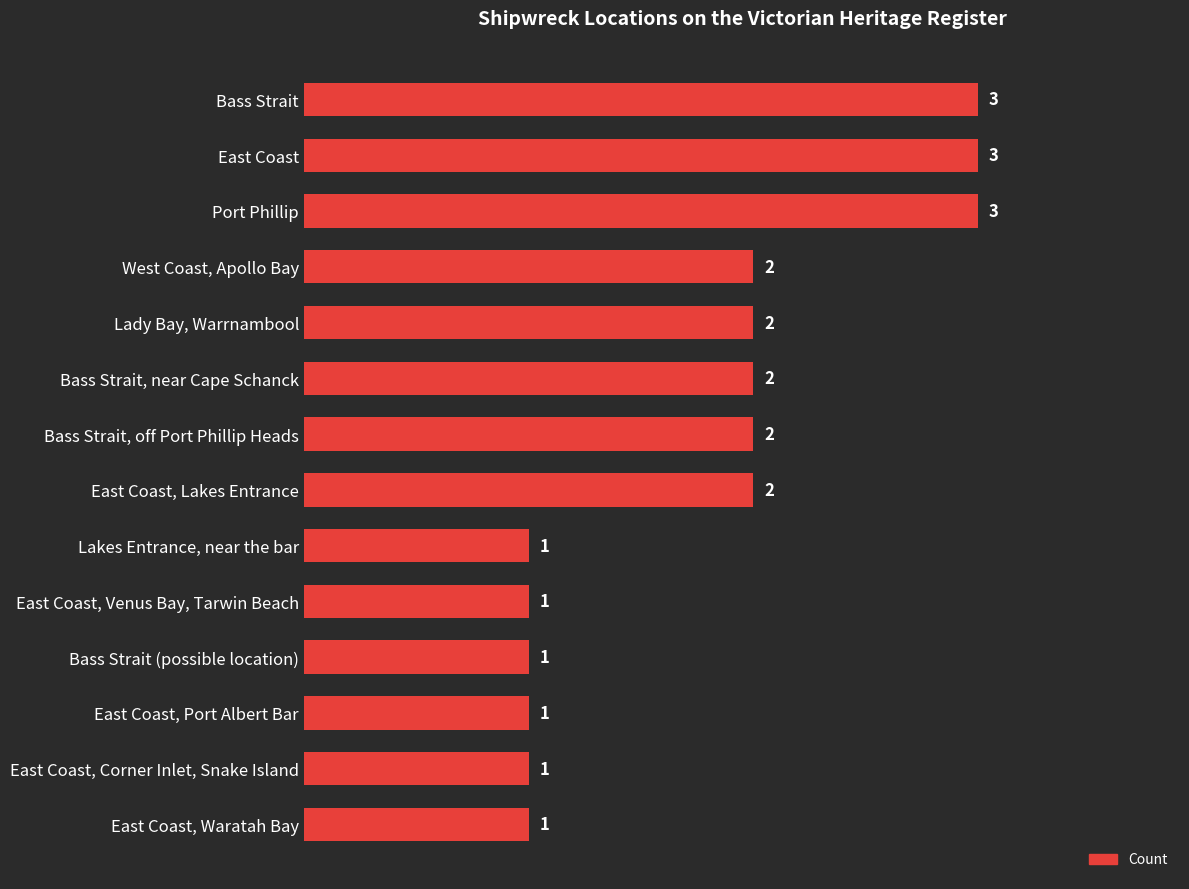

What is the greatest value displayed?

3